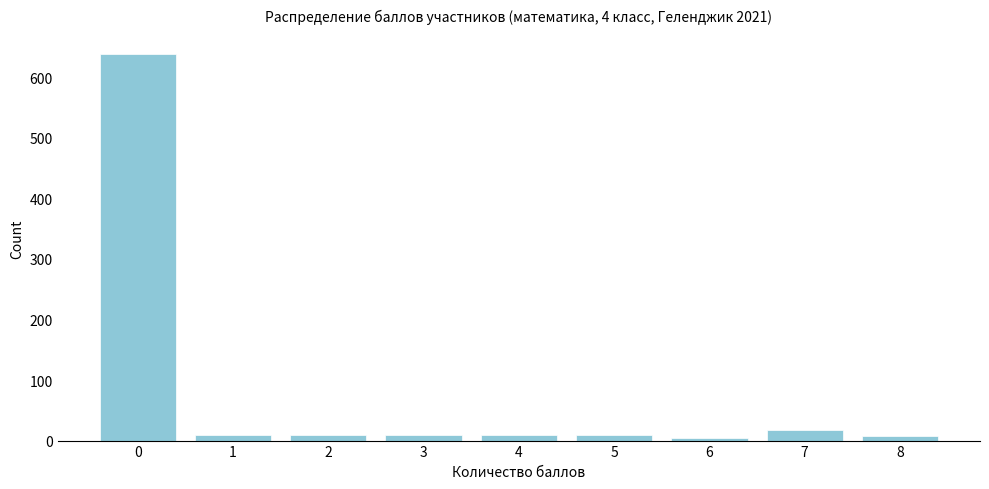

What is the greatest value displayed?

638